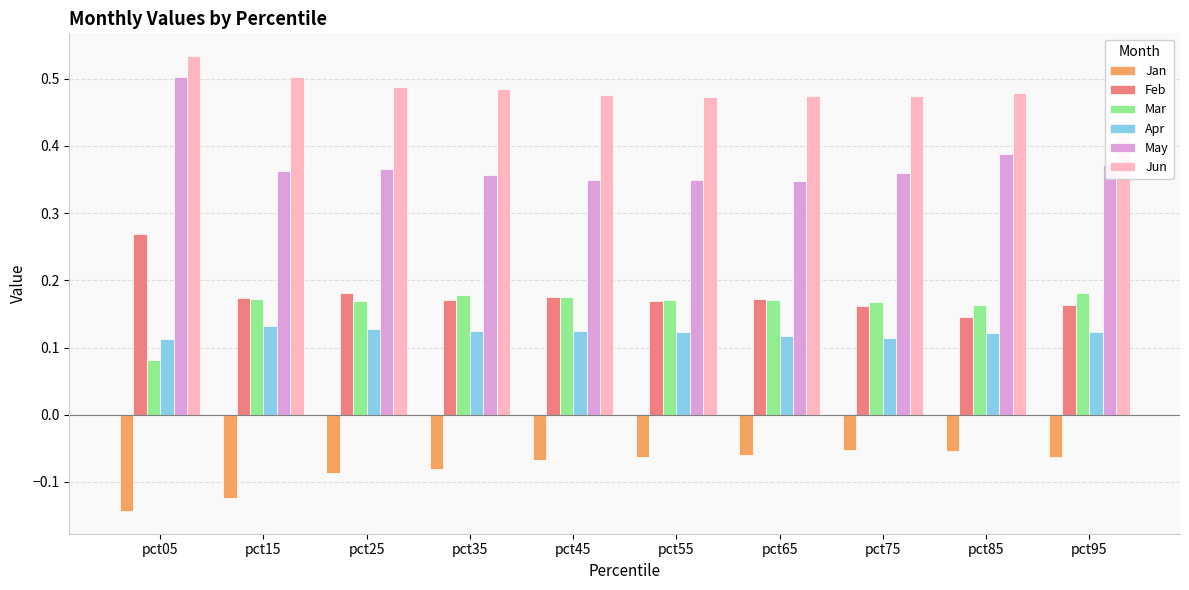

Does the chart contain stacked bars?

No